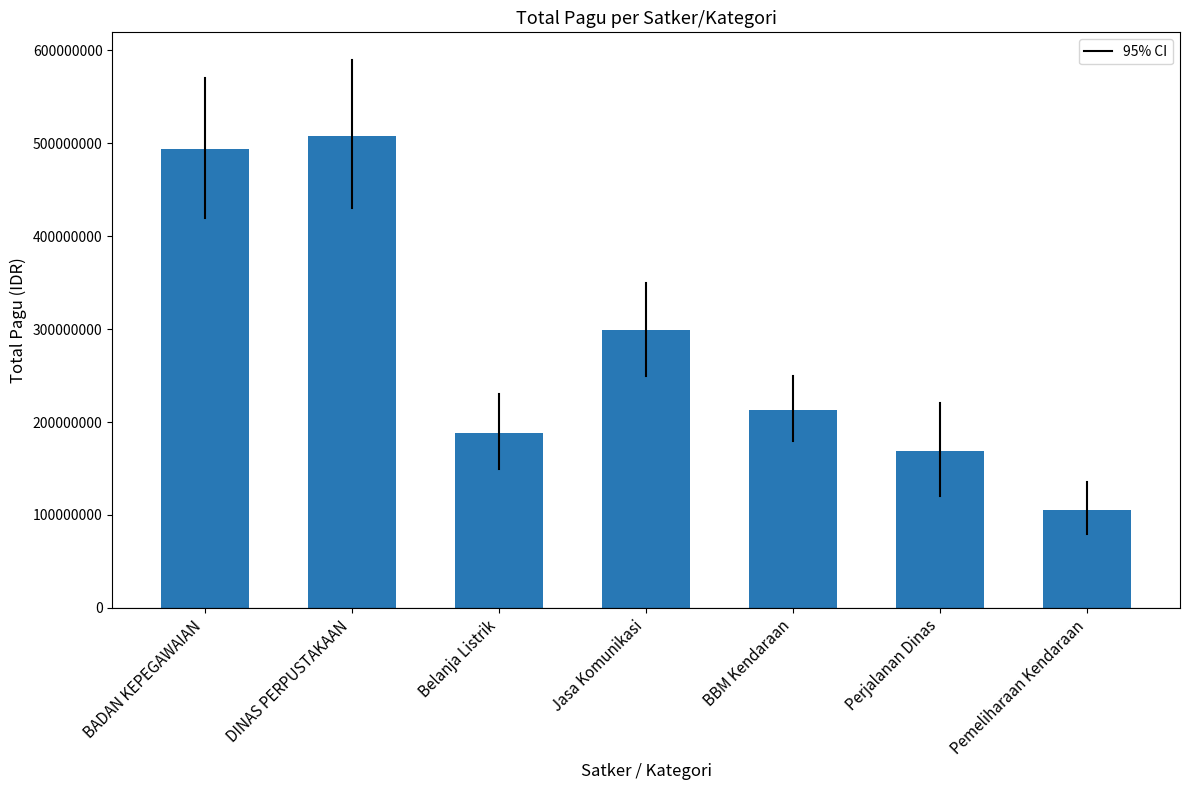

Rank the categories by value from highest to lowest.

DINAS PERPUSTAKAAN, BADAN KEPEGAWAIAN, Jasa Komunikasi, BBM Kendaraan, Belanja Listrik, Perjalanan Dinas, Pemeliharaan Kendaraan